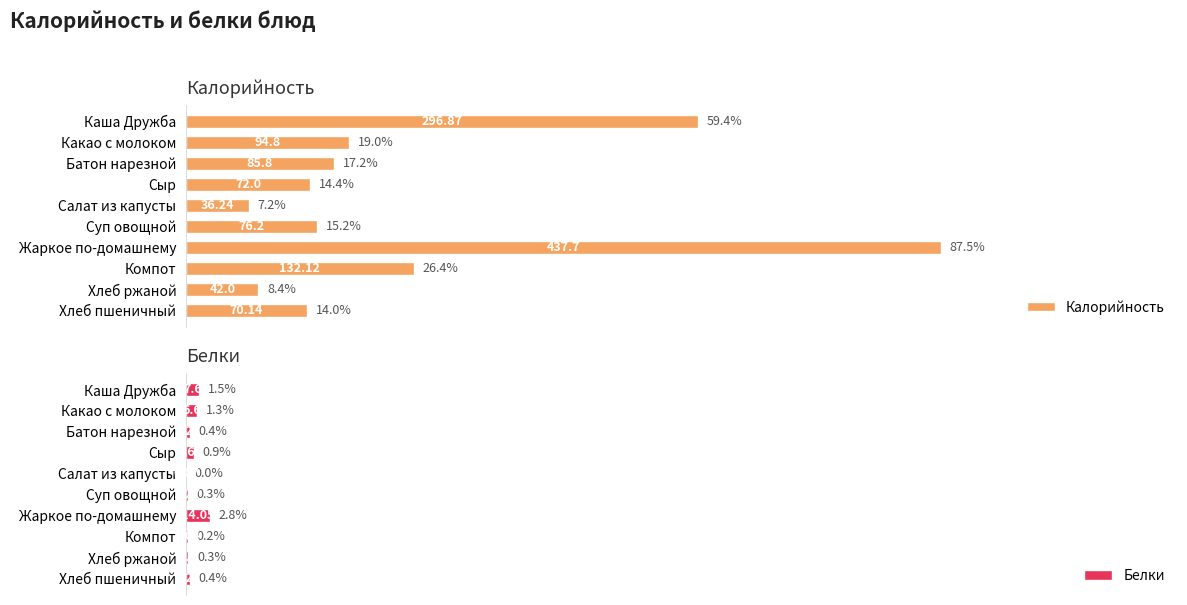

List the labels in order of Калорийность value, largest first.

Жаркое по-домашнему, Каша Дружба, Компот, Какао с молоком, Батон нарезной, Суп овощной, Сыр, Хлеб пшеничный, Хлеб ржаной, Салат из капусты